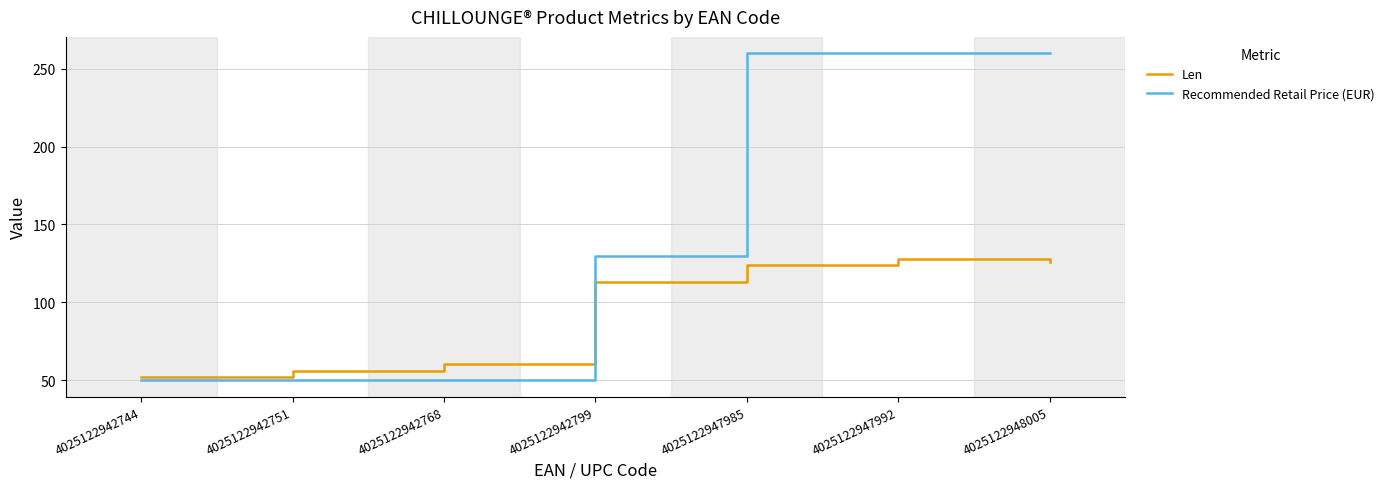

True or false: Recommended Retail Price (EUR) and Len cross at least once.

True